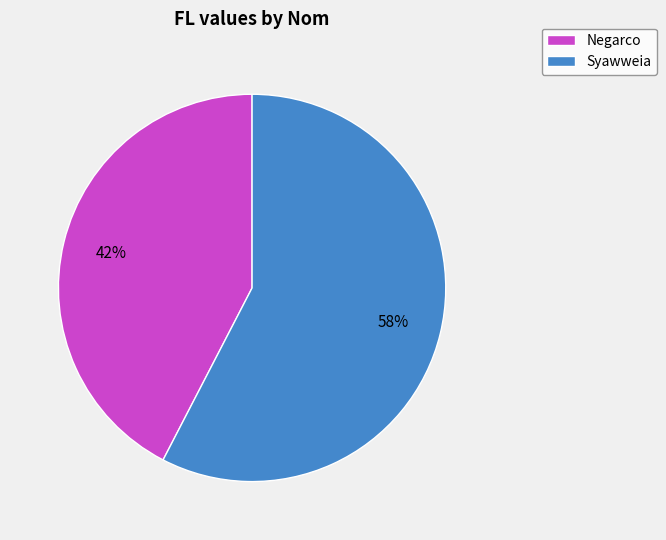

Which category accounts for the majority?

Syawweia